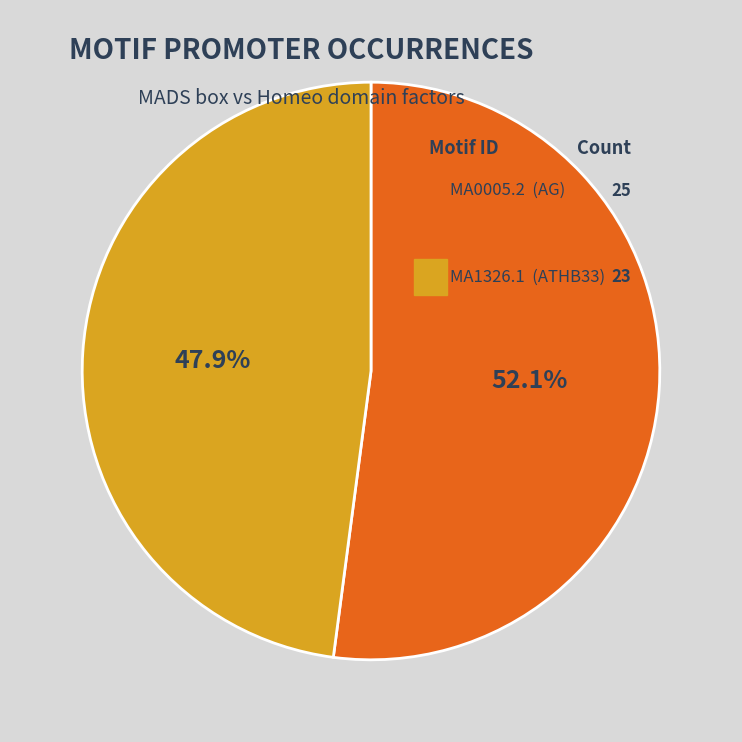

Count the number of slices in the pie.

2